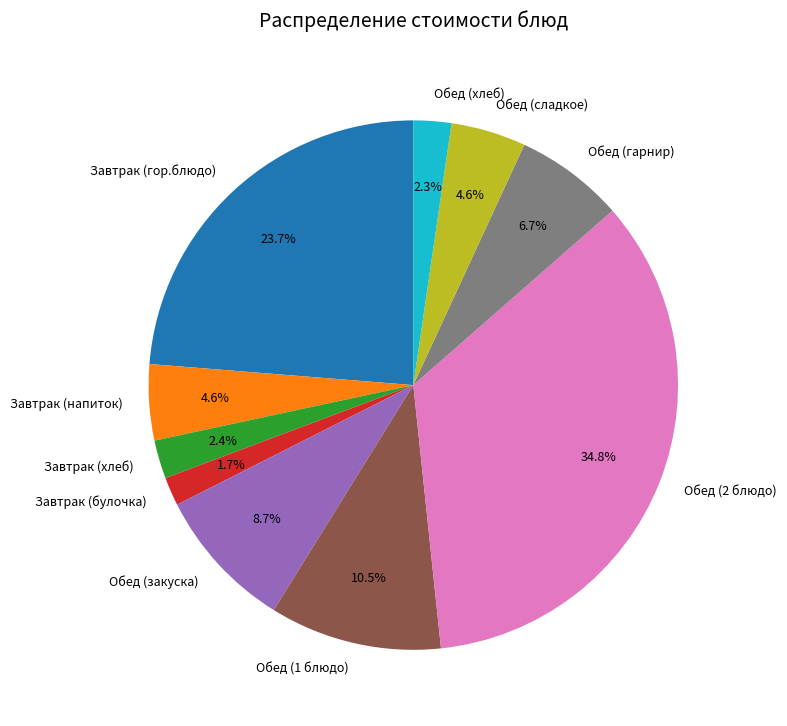

To the nearest percent, what percentage of the pie is Завтрак (гор.блюдо)?

24%